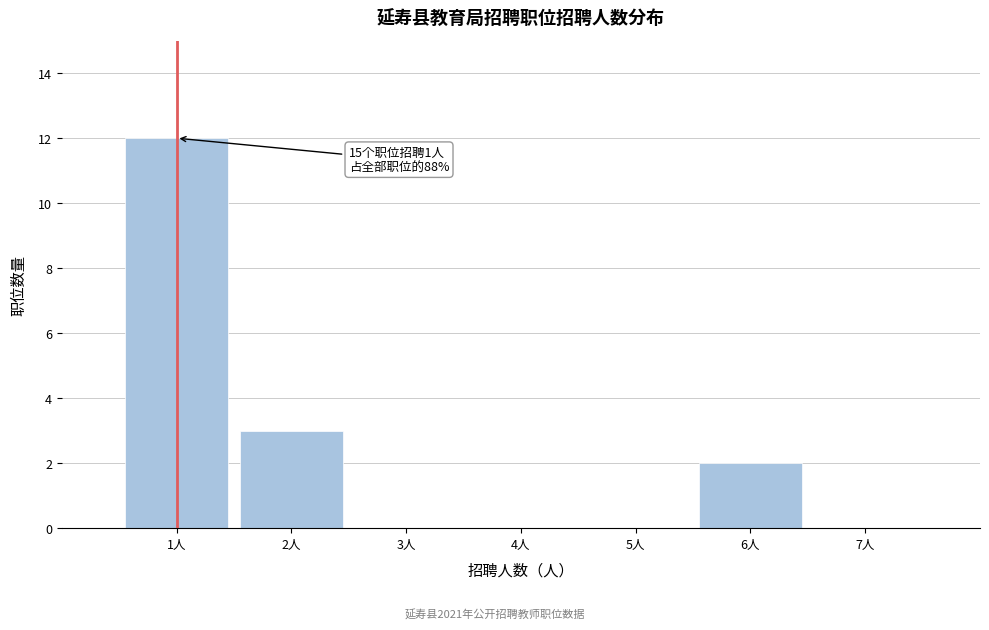

Which range on the x-axis has the tallest bar?

0.5 to 1.5